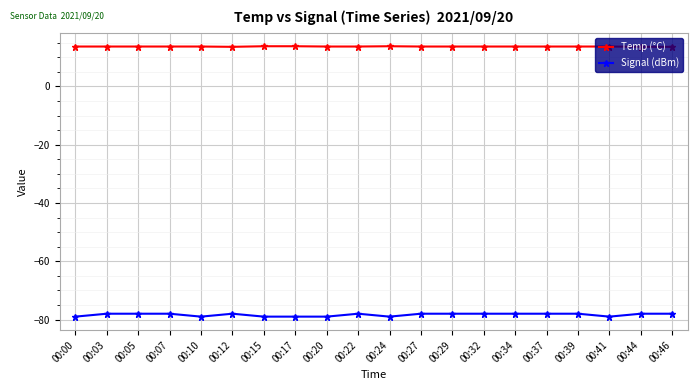

Rank the series by their maximum value, from highest to lowest.

Temp (°C), Signal (dBm)